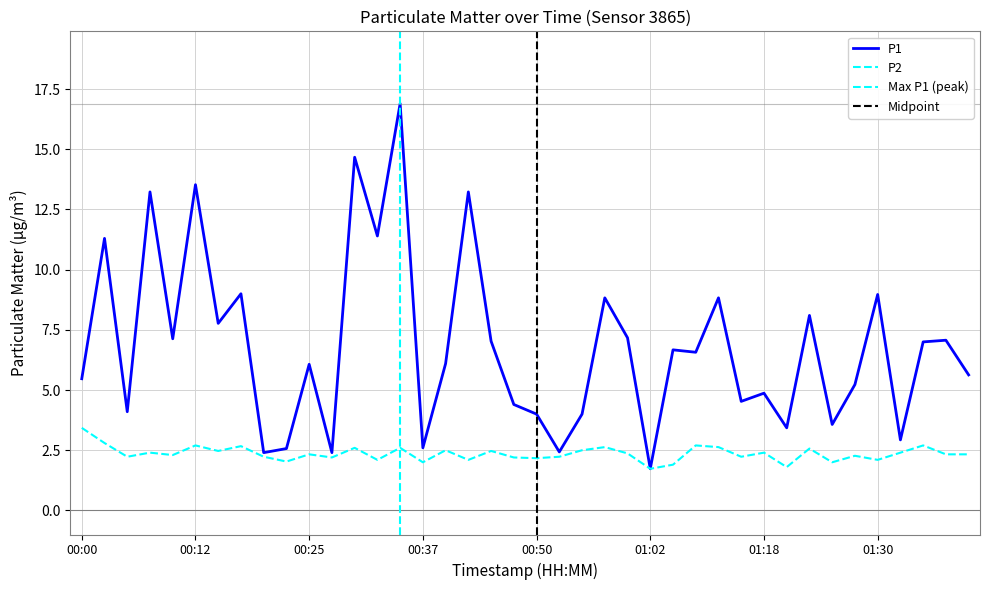

At which category does the chart reach its peak across all series?

00:35